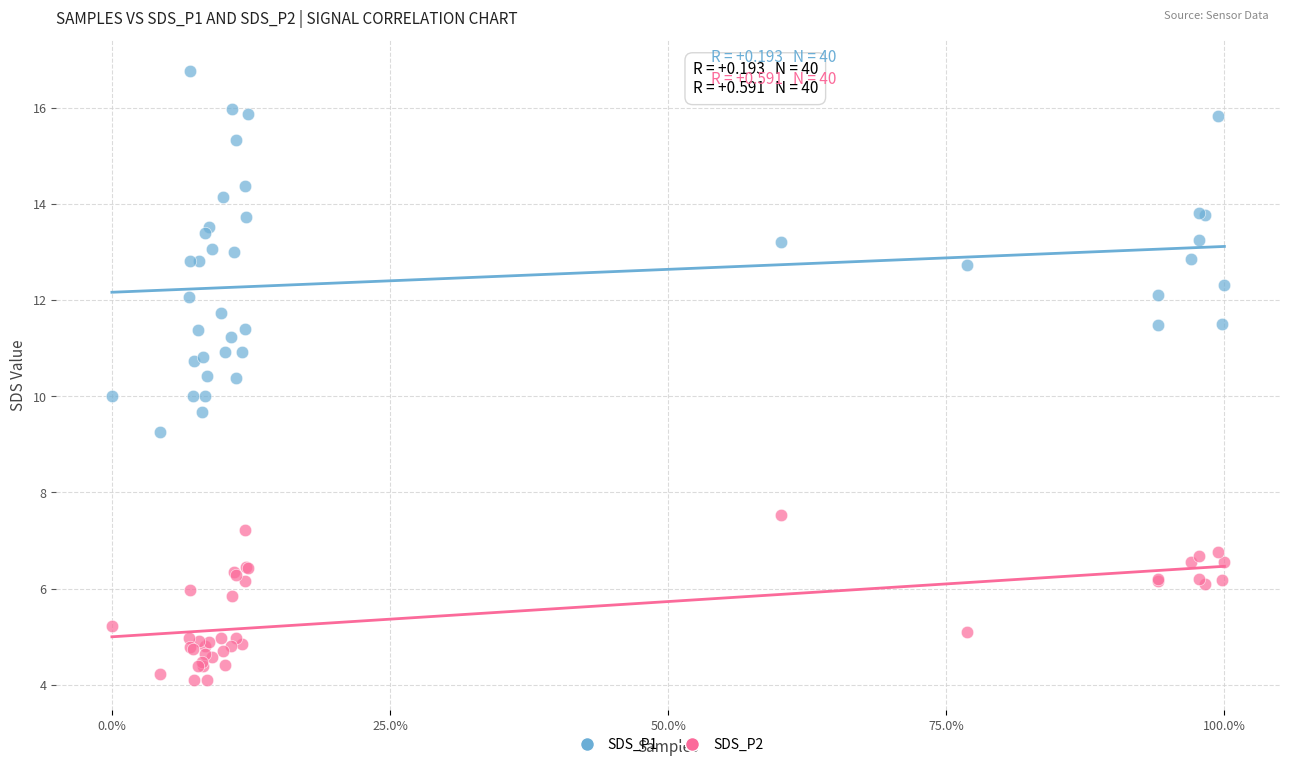

Which series reaches the maximum Y coordinate?

SDS_P1